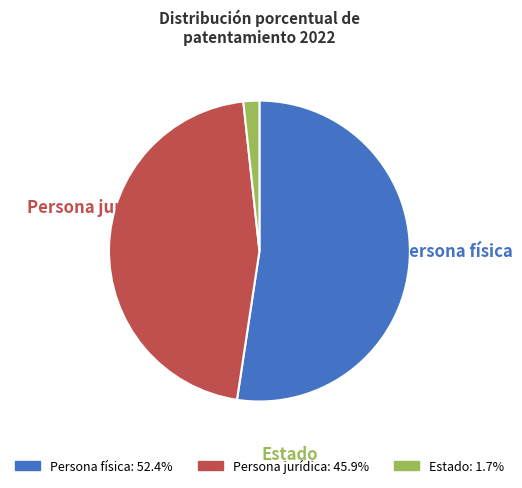

Which has a higher value, Estado or Persona jurídica?

Persona jurídica